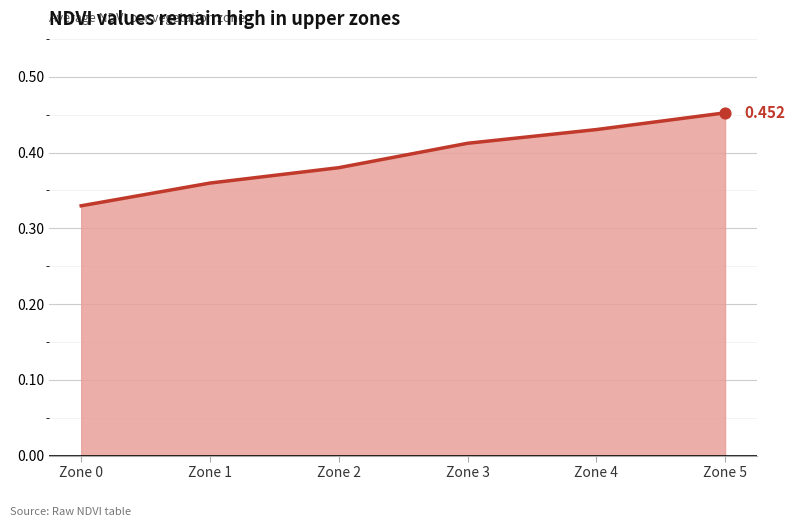

Between Zone 1 and Zone 3, which is larger?

Zone 3